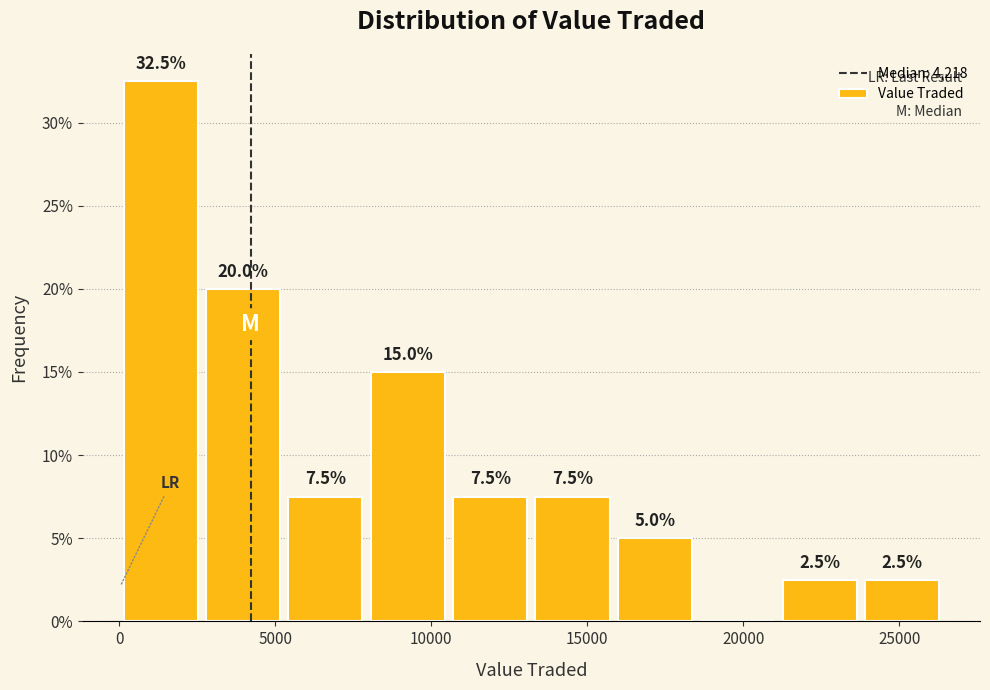

Which range on the x-axis has the tallest bar?

0 to 2500